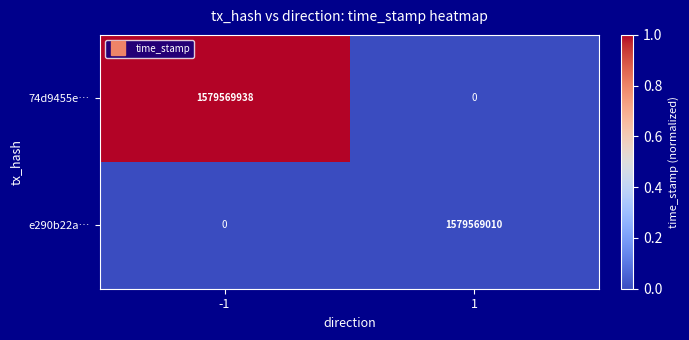

List the labels in order of e290b22a… value, largest first.

1, -1